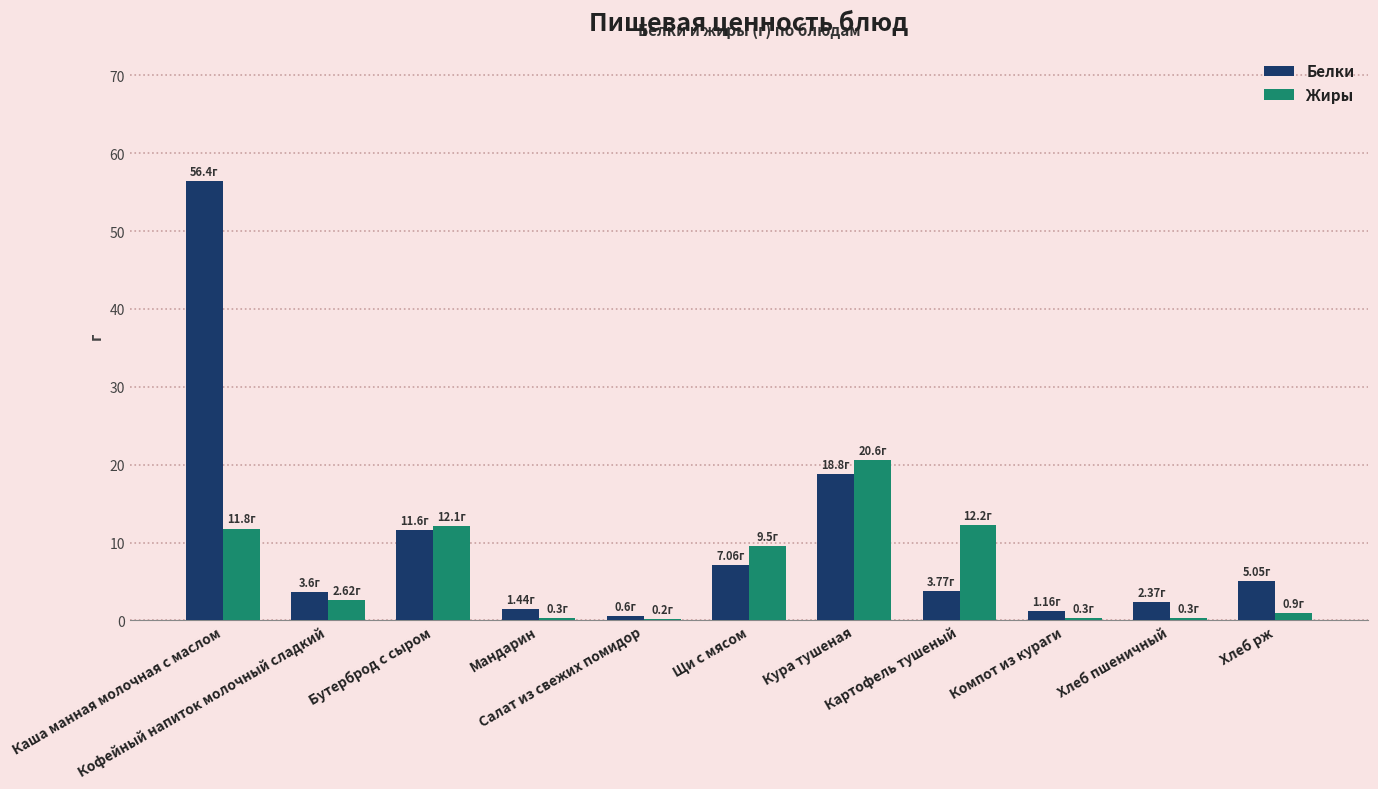

Which series has the largest total across all categories?

Белки